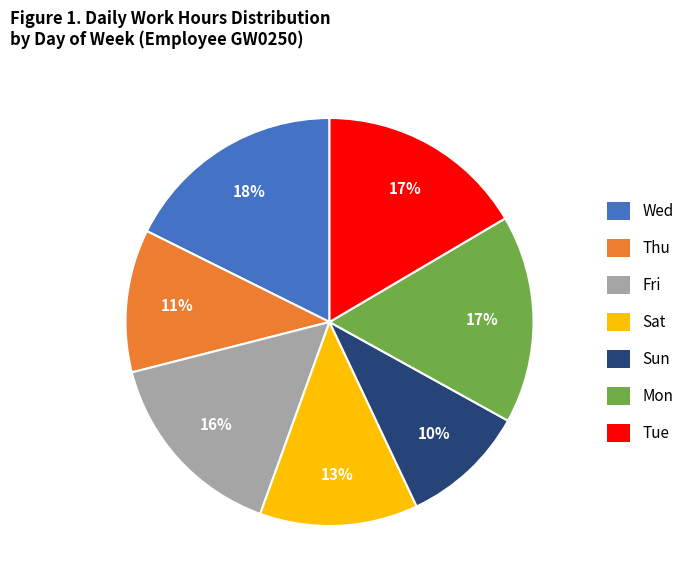

The Thu slice represents 3% of the pie. True or false?

False